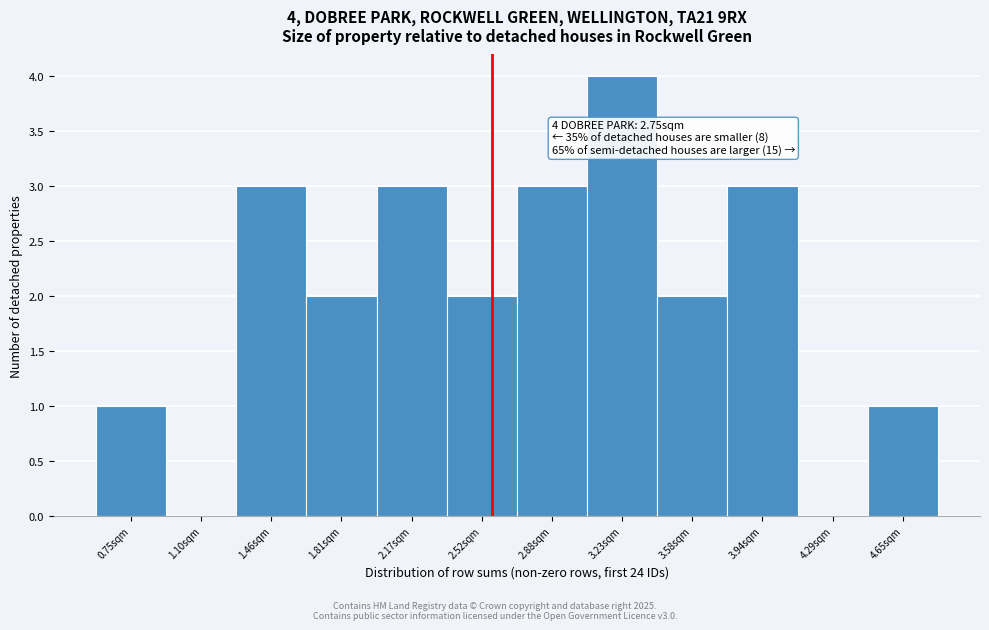

Reading left to right, transcribe all the data shown in this chart.

0.75sqm=1	1.10sqm=0	1.46sqm=3	1.81sqm=2	2.17sqm=3	2.52sqm=2	2.88sqm=3	3.23sqm=4	3.58sqm=2	3.94sqm=3	4.29sqm=0	4.65sqm=1